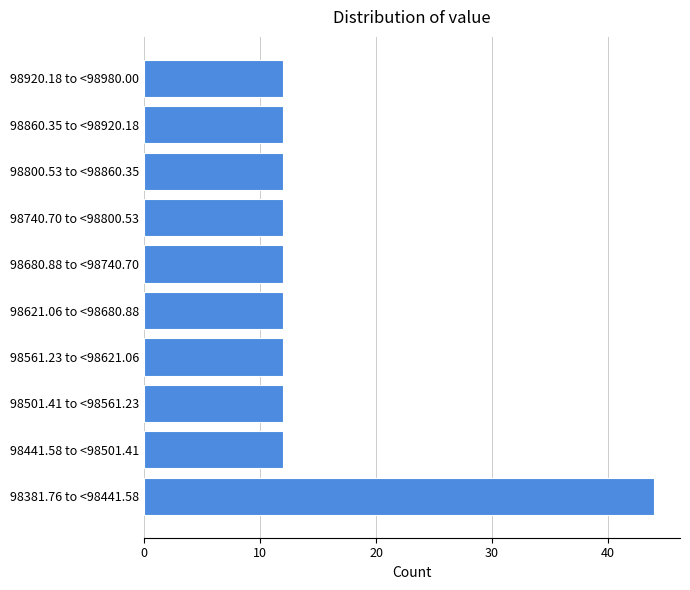

Reading bottom to top, transcribe all the data shown in this chart.

44	12	12	12	12	12	12	12	12	12